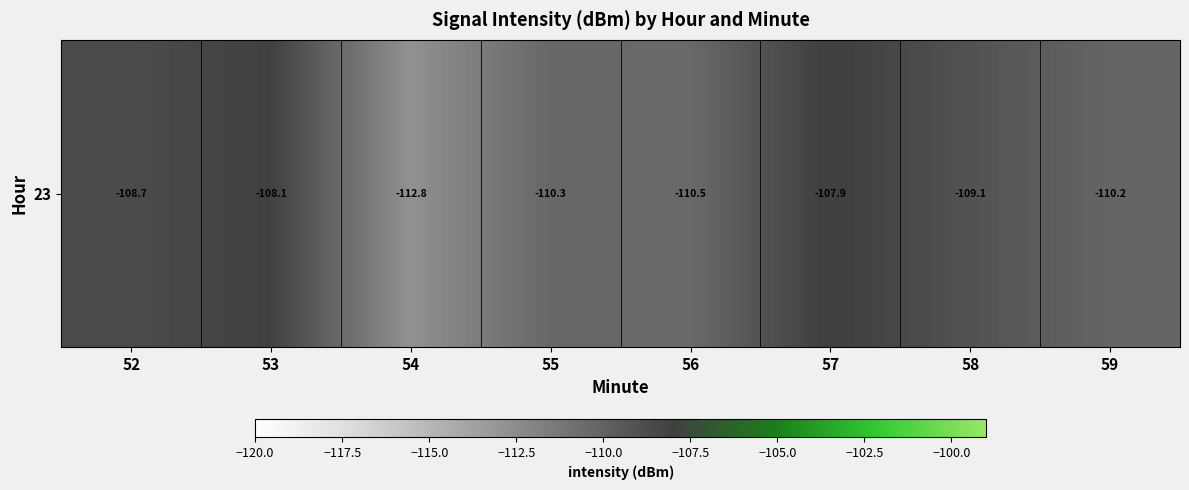

Reading left to right, list all the values displayed in this chart.

52=-108.7	53=-108.1	54=-112.8	55=-110.3	56=-110.5	57=-107.9	58=-109.1	59=-110.2